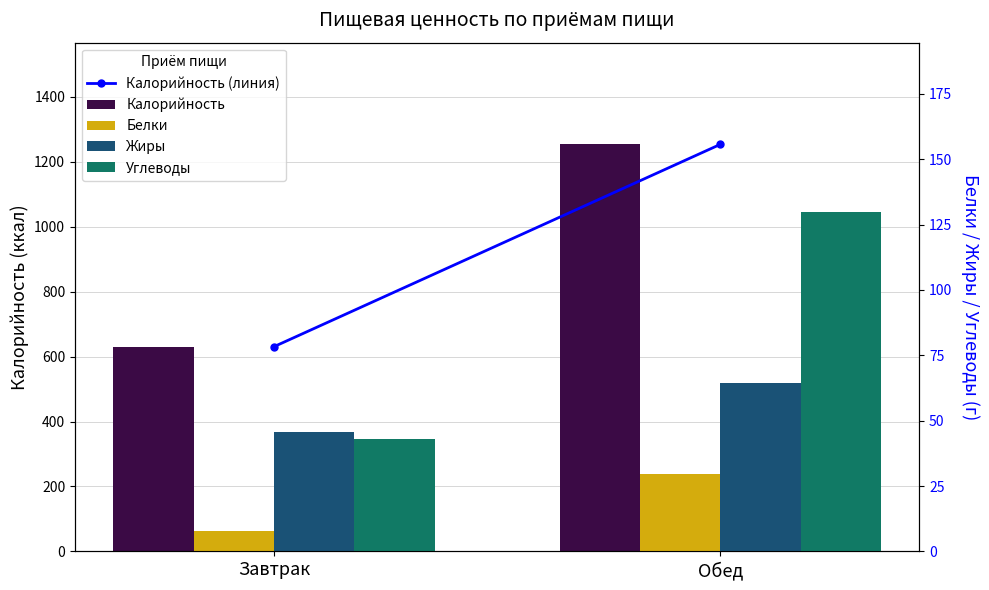

Where does the Жиры series first go above 64?

Обед